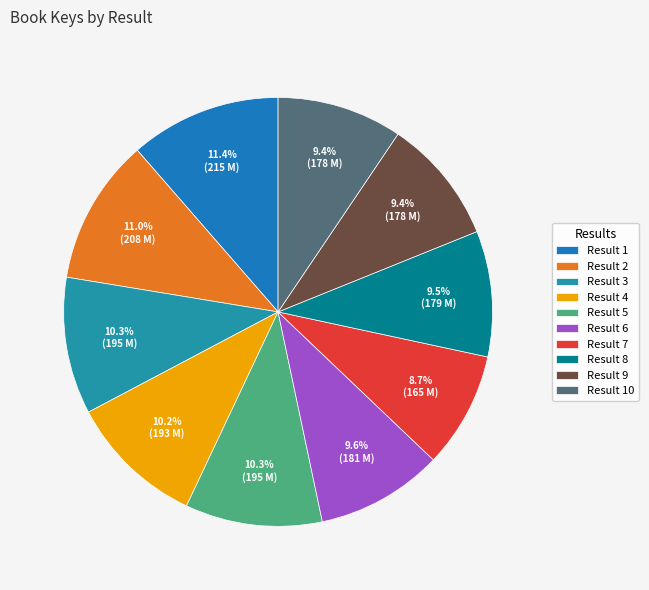

How many segments does this pie chart have?

10